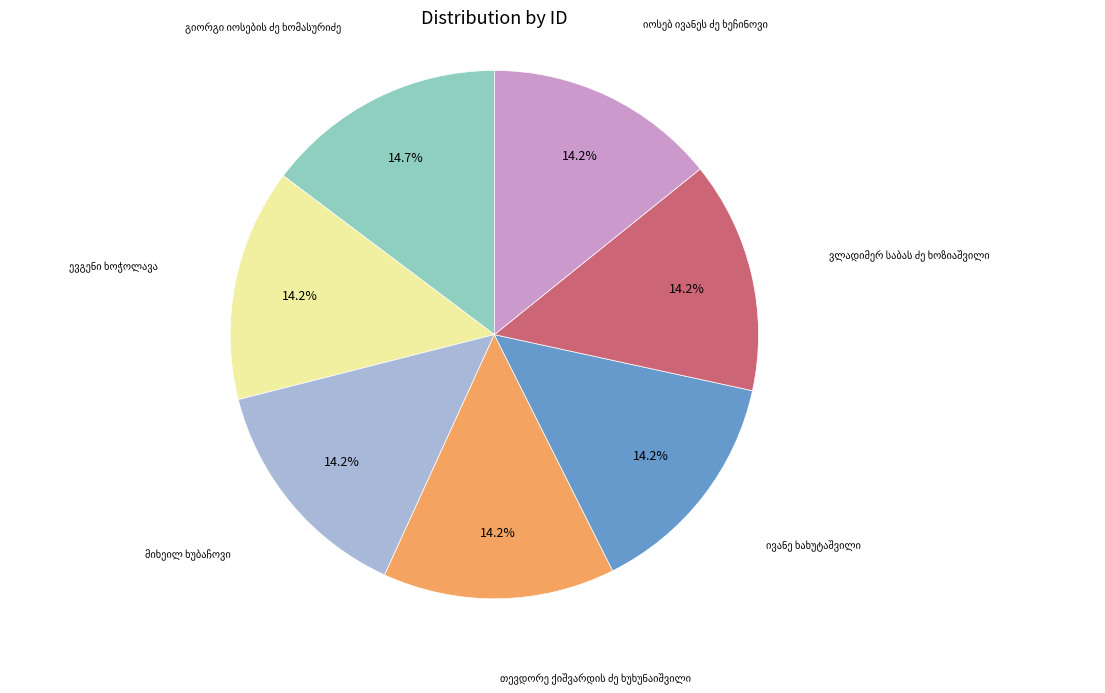

Is there any slice that represents more than half of the pie?

No